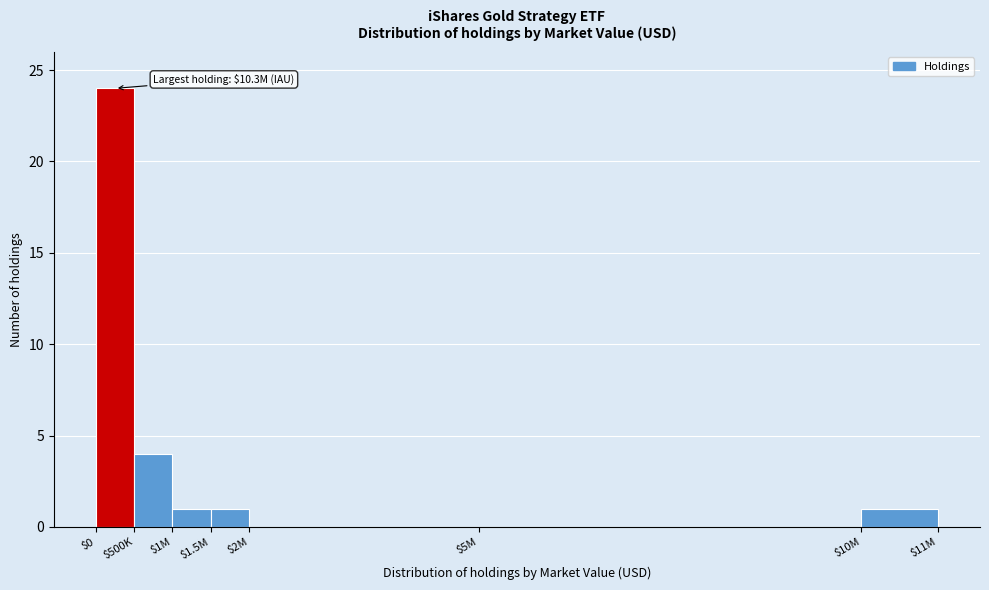

Is it true that the value at $0 is 40?

False